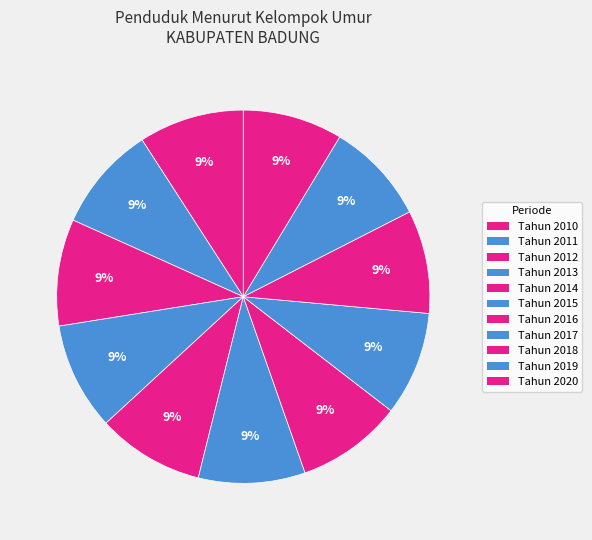

The Tahun 2013 slice represents 1% of the pie. True or false?

False